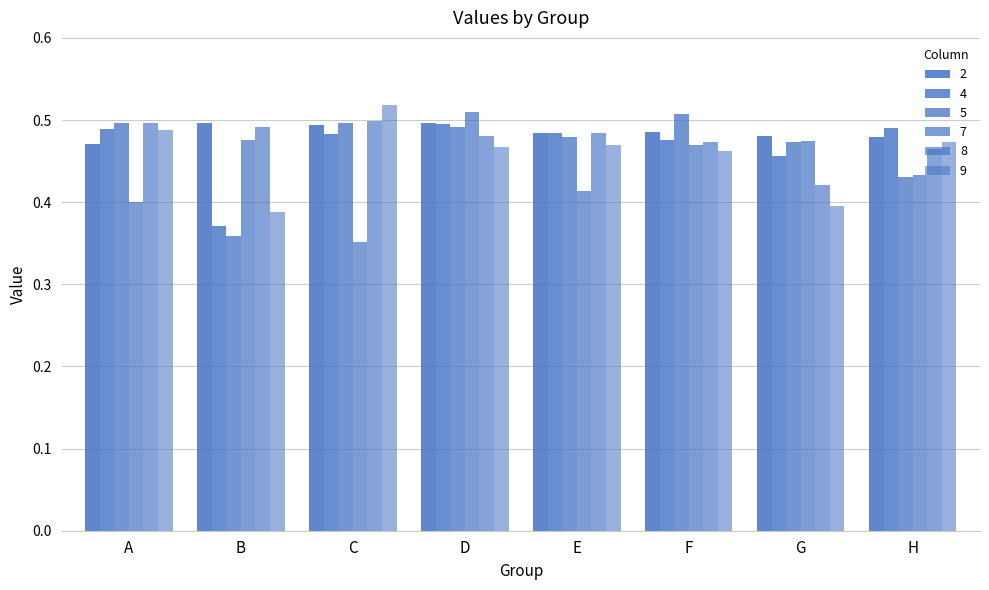

What is the value of the 8 bar at the 3rd from the left?

0.5